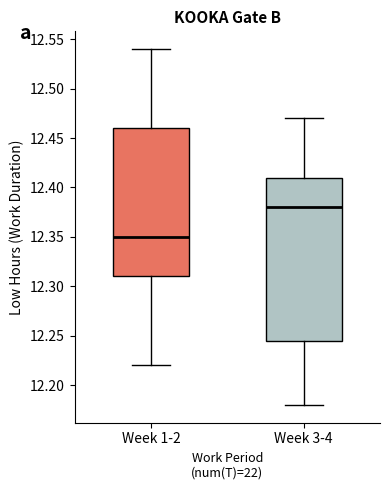

Which box is the tallest, from its lower edge to its upper edge?

Week 3-4